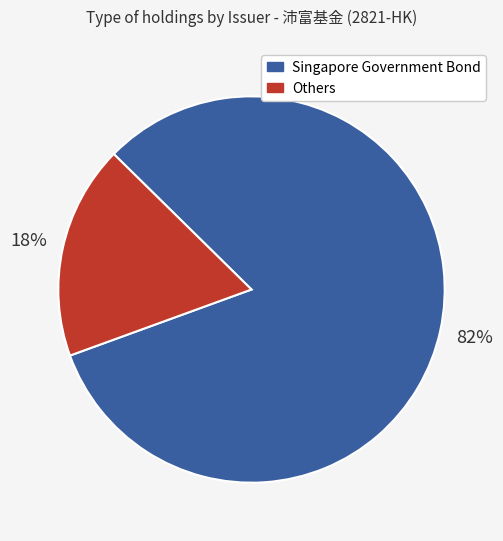

Is there a majority slice in this chart?

Yes